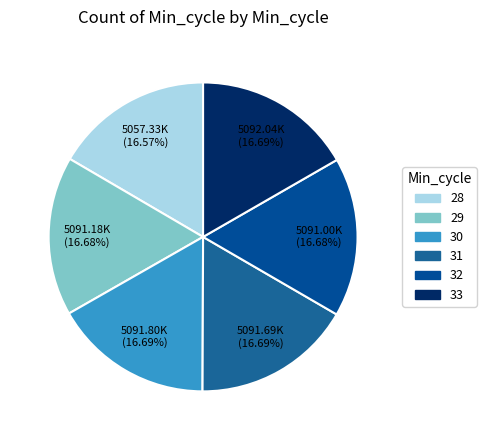

To the nearest percent, what percentage of the pie is 28?

17%